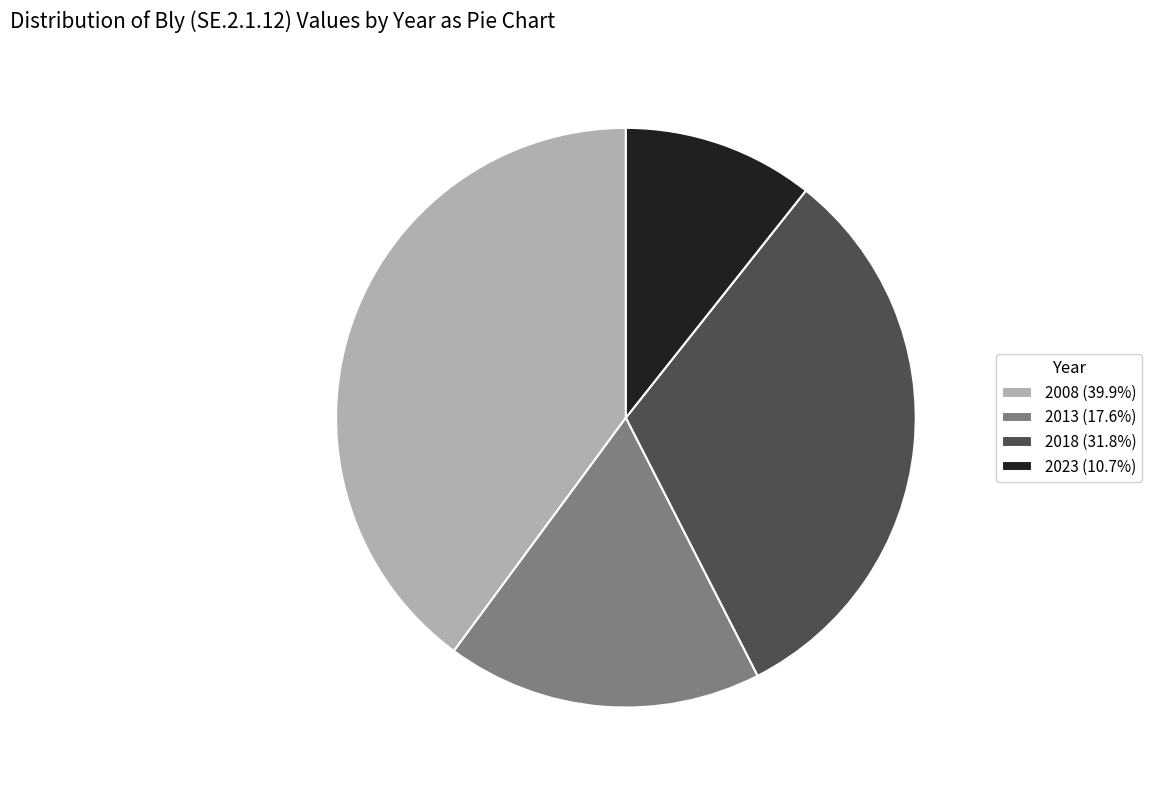

What is the largest slice in the pie chart?

2008